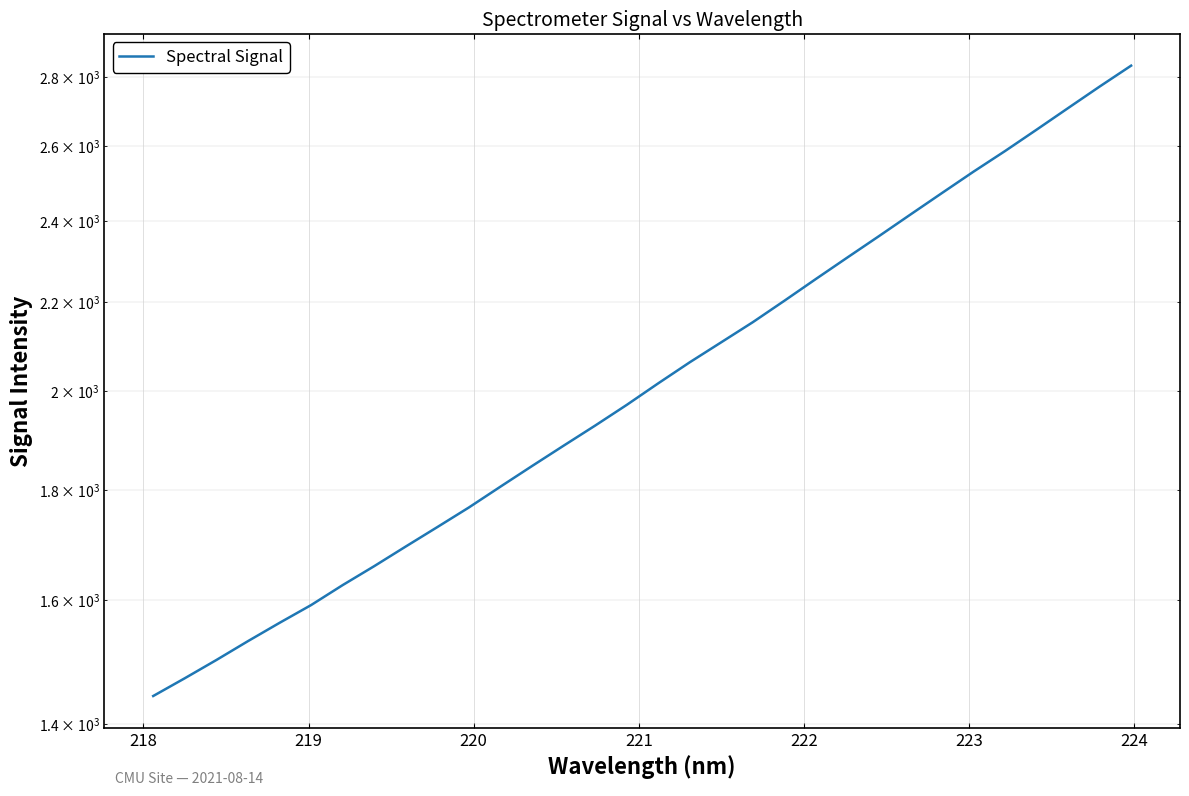

How many lines are shown in the chart?

1